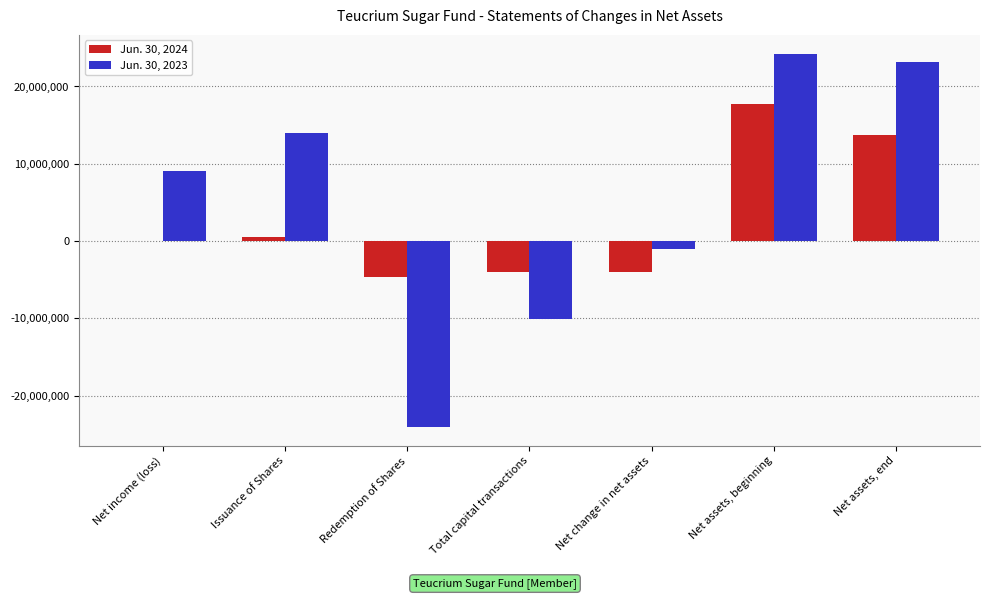

Which series has the largest total across all categories?

Jun. 30, 2023